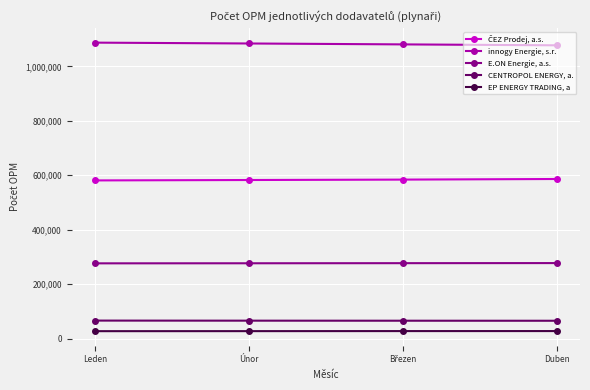

What is the value of the innogy Energie, s.r. point at the 4th from the left?

1077502